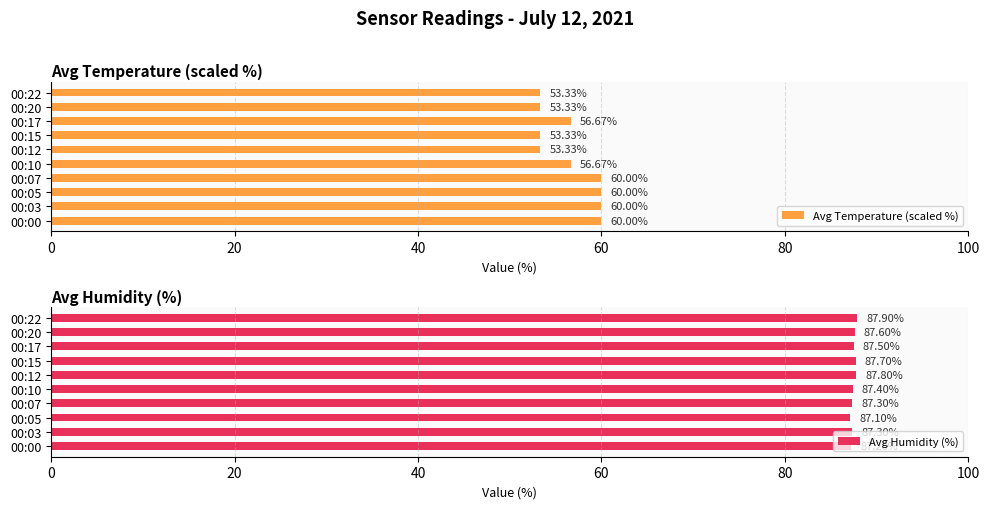

Is it true that Avg Temperature (scaled %) equals 60.0 at 00:03?

True